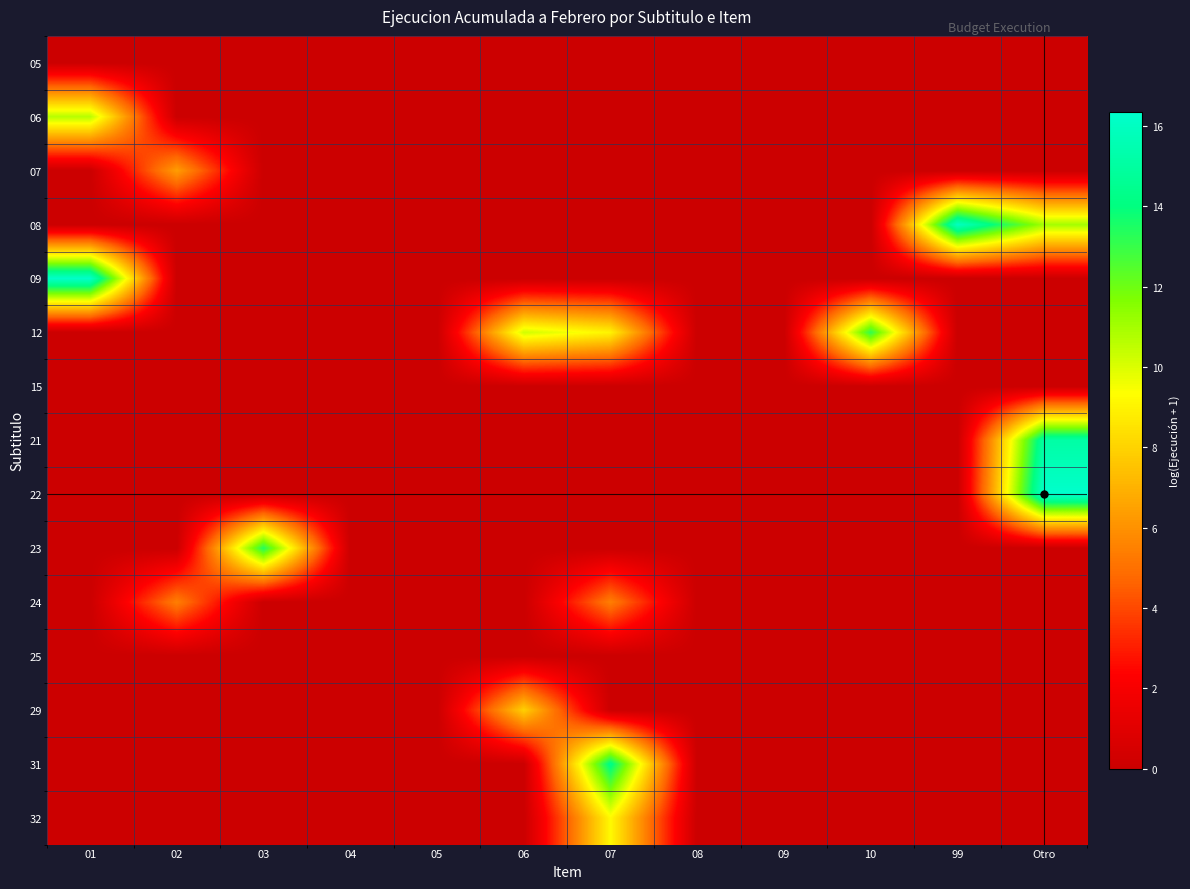

Reading left to right, list all the values displayed in this chart.

05: 01=0.0	02=0.0	03=0.0	04=0.0	05=0.0	06=0.0	07=0.0	08=0.0	09=0.0	10=0.0	99=0.0	Otro=0.0
06: 01=10.7	02=0.0	03=0.0	04=0.0	05=0.0	06=0.0	07=0.0	08=0.0	09=0.0	10=0.0	99=0.0	Otro=0.0
07: 01=0.0	02=6.4	03=0.0	04=0.0	05=0.0	06=0.0	07=0.0	08=0.0	09=0.0	10=0.0	99=0.0	Otro=0.0
08: 01=0.0	02=0.0	03=0.0	04=0.0	05=0.0	06=0.0	07=0.0	08=0.0	09=0.0	10=0.0	99=16.0	Otro=11.0
09: 01=16.2	02=0.0	03=0.0	04=0.0	05=0.0	06=0.0	07=0.0	08=0.0	09=0.0	10=0.0	99=0.0	Otro=0.0
12: 01=0.0	02=0.0	03=0.0	04=0.0	05=0.0	06=10.2	07=9.0	08=0.0	09=0.0	10=13.1	99=0.0	Otro=0.0
15: 01=0.0	02=0.0	03=0.0	04=0.0	05=0.0	06=0.0	07=0.0	08=0.0	09=0.0	10=0.0	99=0.0	Otro=0.0
21: 01=0.0	02=0.0	03=0.0	04=0.0	05=0.0	06=0.0	07=0.0	08=0.0	09=0.0	10=0.0	99=0.0	Otro=15.1
22: 01=0.0	02=0.0	03=0.0	04=0.0	05=0.0	06=0.0	07=0.0	08=0.0	09=0.0	10=0.0	99=0.0	Otro=16.4
23: 01=0.0	02=0.0	03=13.4	04=0.0	05=0.0	06=0.0	07=0.0	08=0.0	09=0.0	10=0.0	99=0.0	Otro=0.0
24: 01=0.0	02=5.4	03=0.0	04=0.0	05=0.0	06=0.0	07=5.4	08=0.0	09=0.0	10=0.0	99=0.0	Otro=0.0
25: 01=0.0	02=0.0	03=0.0	04=0.0	05=0.0	06=0.0	07=0.0	08=0.0	09=0.0	10=0.0	99=0.0	Otro=0.0
29: 01=0.0	02=0.0	03=0.0	04=0.0	05=0.0	06=7.9	07=0.0	08=0.0	09=0.0	10=0.0	99=0.0	Otro=0.0
31: 01=0.0	02=0.0	03=0.0	04=0.0	05=0.0	06=0.0	07=14.3	08=0.0	09=0.0	10=0.0	99=0.0	Otro=0.0
32: 01=0.0	02=0.0	03=0.0	04=0.0	05=0.0	06=0.0	07=9.2	08=0.0	09=0.0	10=0.0	99=0.0	Otro=0.0